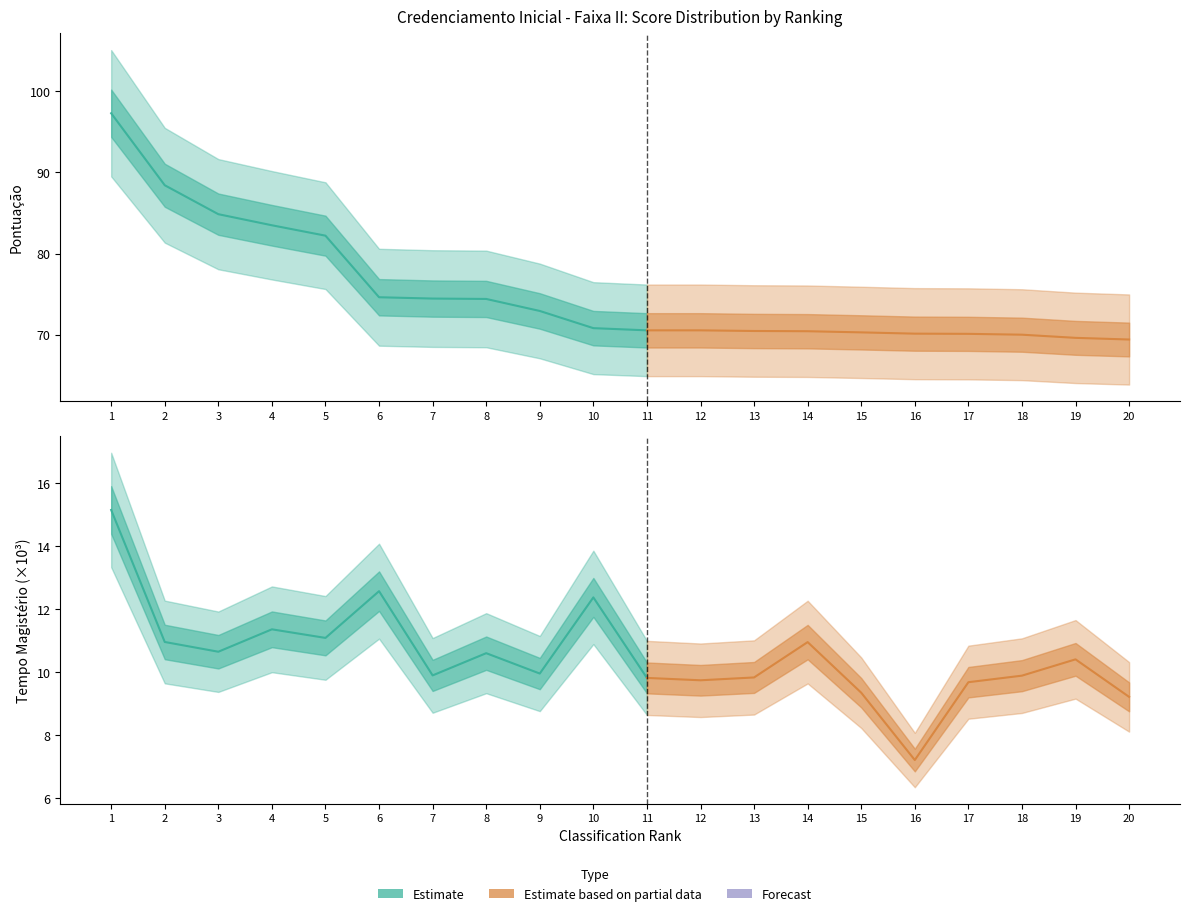

What is the average value of the Tempo_Magisterio_scaled series?

10.5